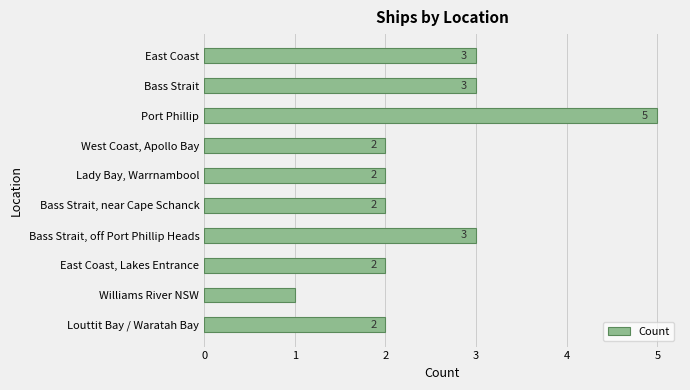

Reading top to bottom, what are all the values shown in this chart?

East Coast=3	Bass Strait=3	Port Phillip=5	West Coast, Apollo Bay=2	Lady Bay, Warrnambool=2	Bass Strait, near Cape Schanck=2	Bass Strait, off Port Phillip Heads=3	East Coast, Lakes Entrance=2	Williams River NSW=1	Louttit Bay / Waratah Bay=2